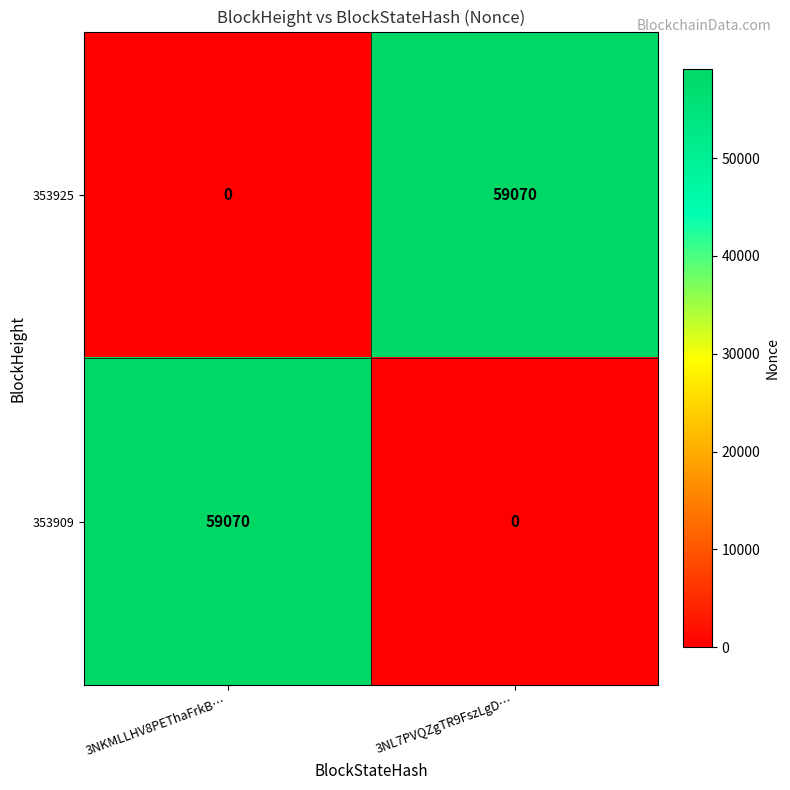

At how many categories does at least one series exceed 4637?

2